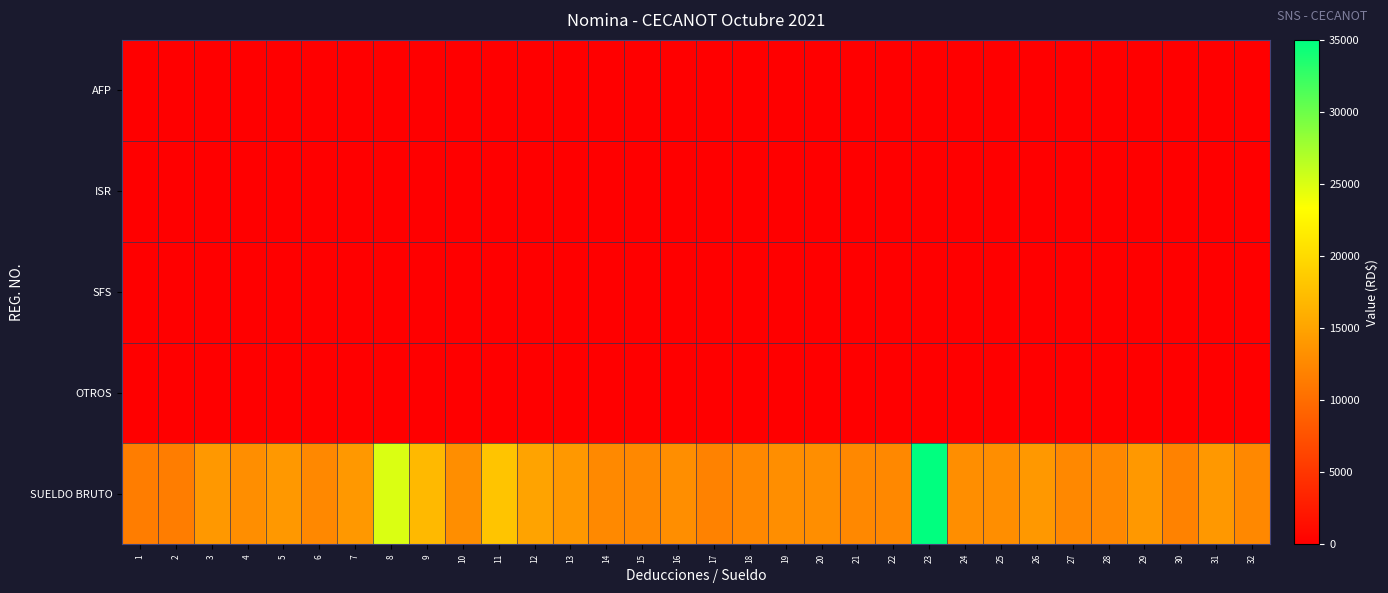

At how many categories does at least one series exceed 6069?

32